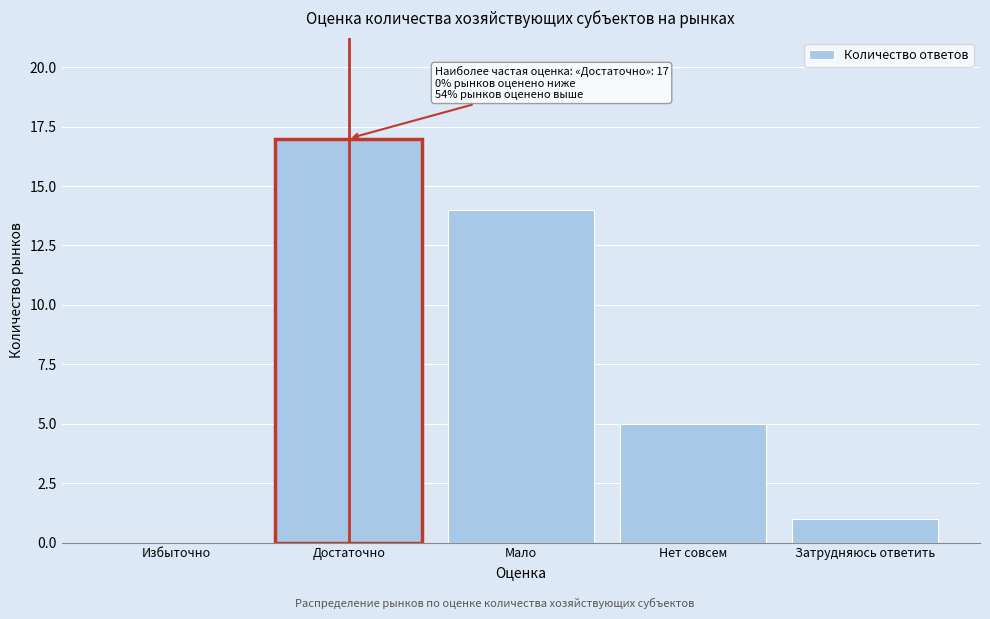

Reading left to right, extract all data points from this chart.

Избыточно=0	Достаточно=17	Мало=14	Нет совсем=5	Затрудняюсь ответить=1